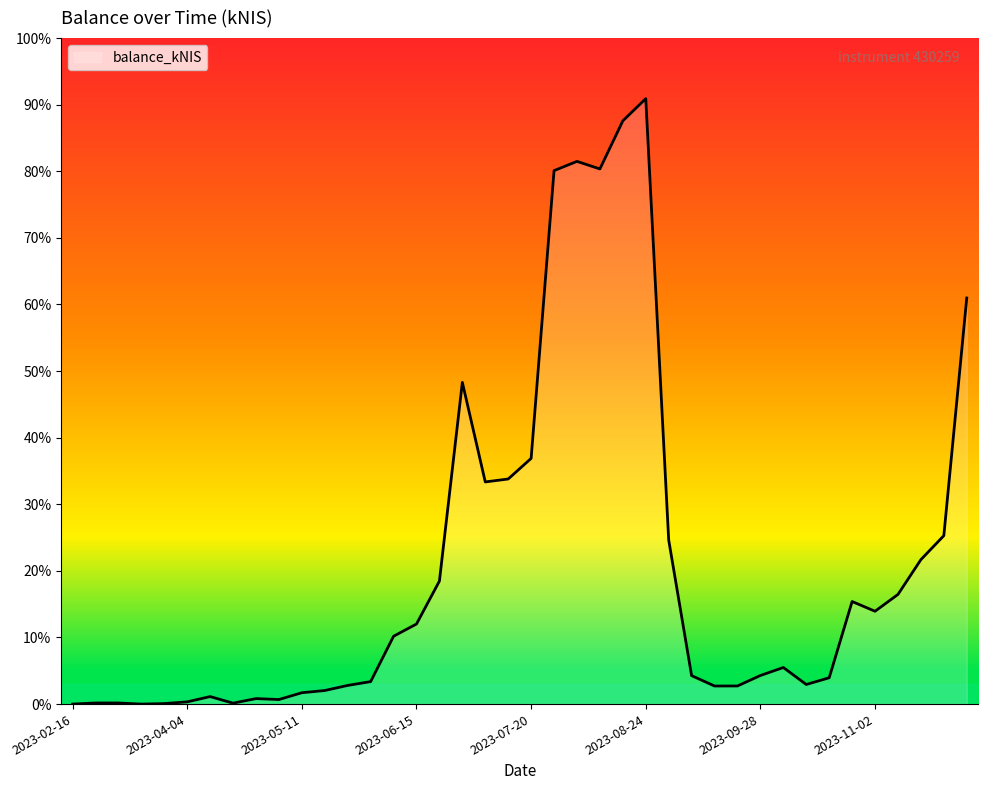

What is the average value?

12128.9